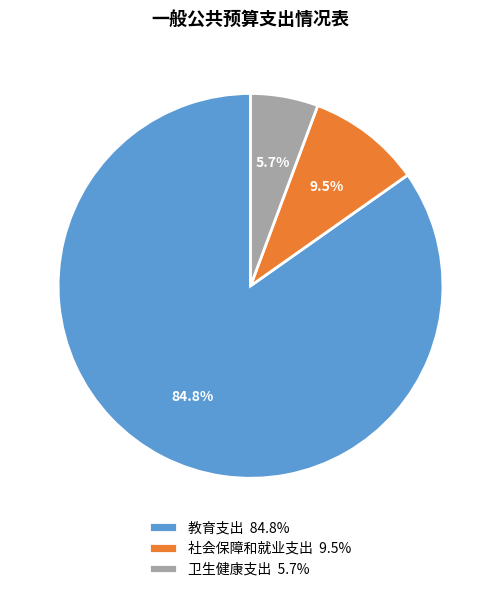

What is the largest slice in the pie chart?

教育支出